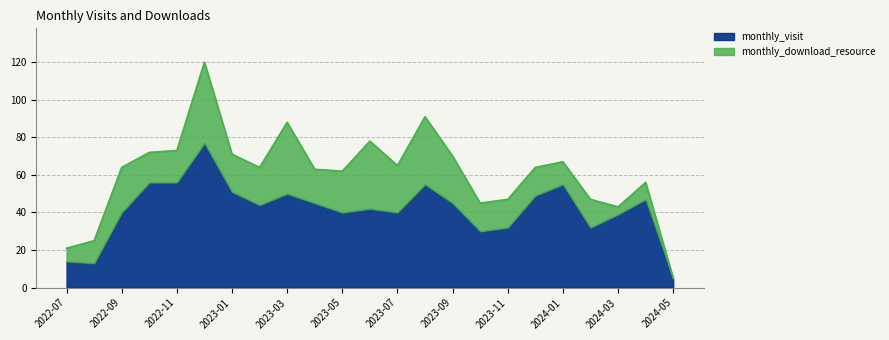

What position from the right is 2022-10?

20